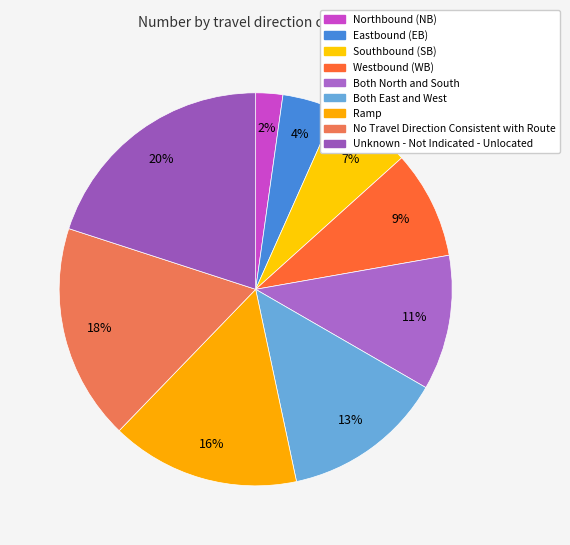

Is it true that Both North and South is 11% of the pie?

True